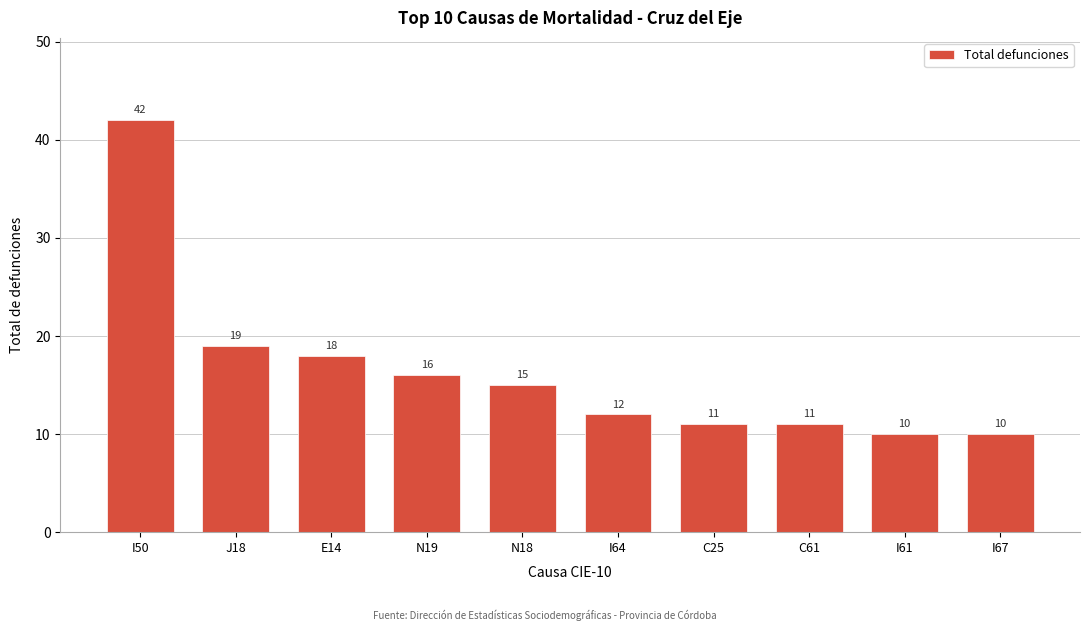

Reading left to right, list all the values displayed in this chart.

42	19	18	16	15	12	11	11	10	10